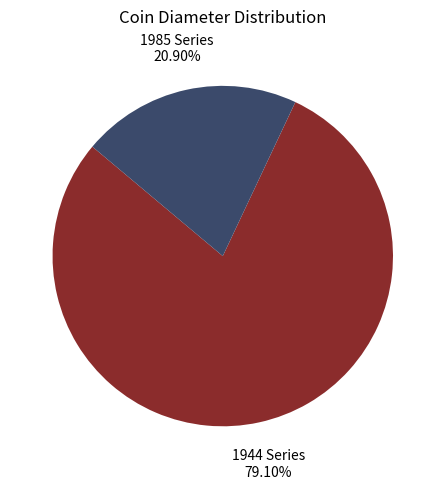

Does 1944 Series represent more than half of the total?

Yes